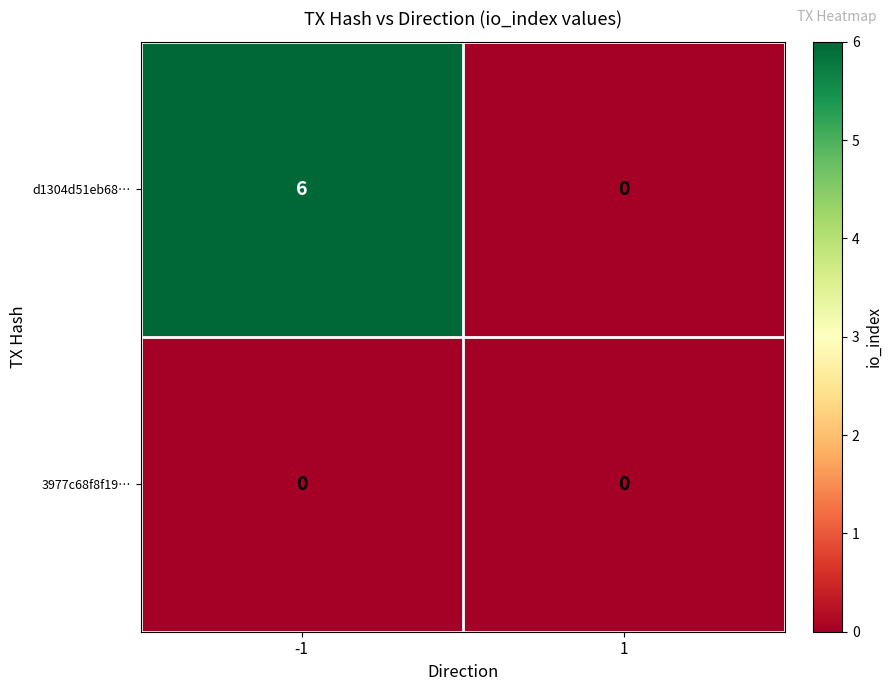

Reading left to right, list all the values displayed in this chart.

d1304d51eb68…: 6	0
3977c68f8f19…: 0	0